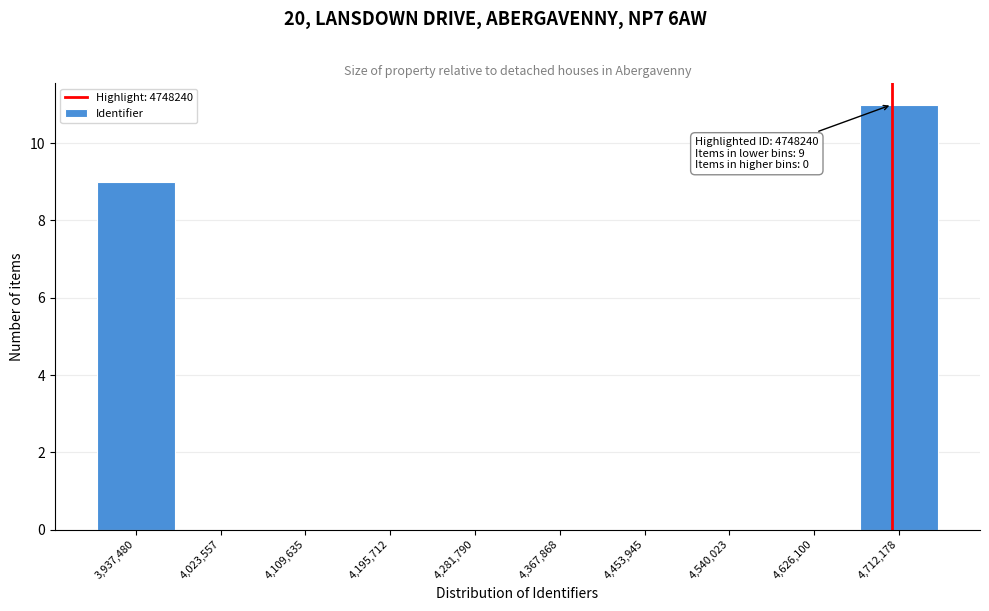

Reading right to left, extract all data points from this chart.

4,712,178=11	4,626,100=0	4,540,023=0	4,453,945=0	4,367,868=0	4,281,790=0	4,195,712=0	4,109,635=0	4,023,557=0	3,937,480=9